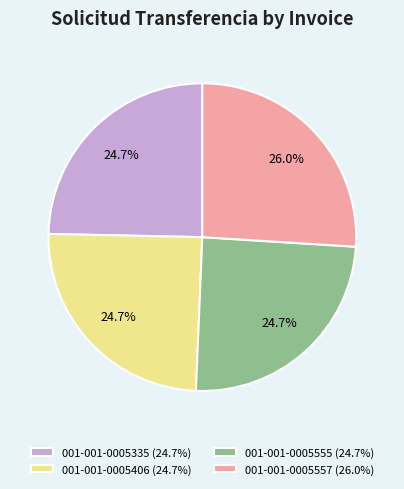

The 001-001-0005555 slice represents 25% of the pie. True or false?

True